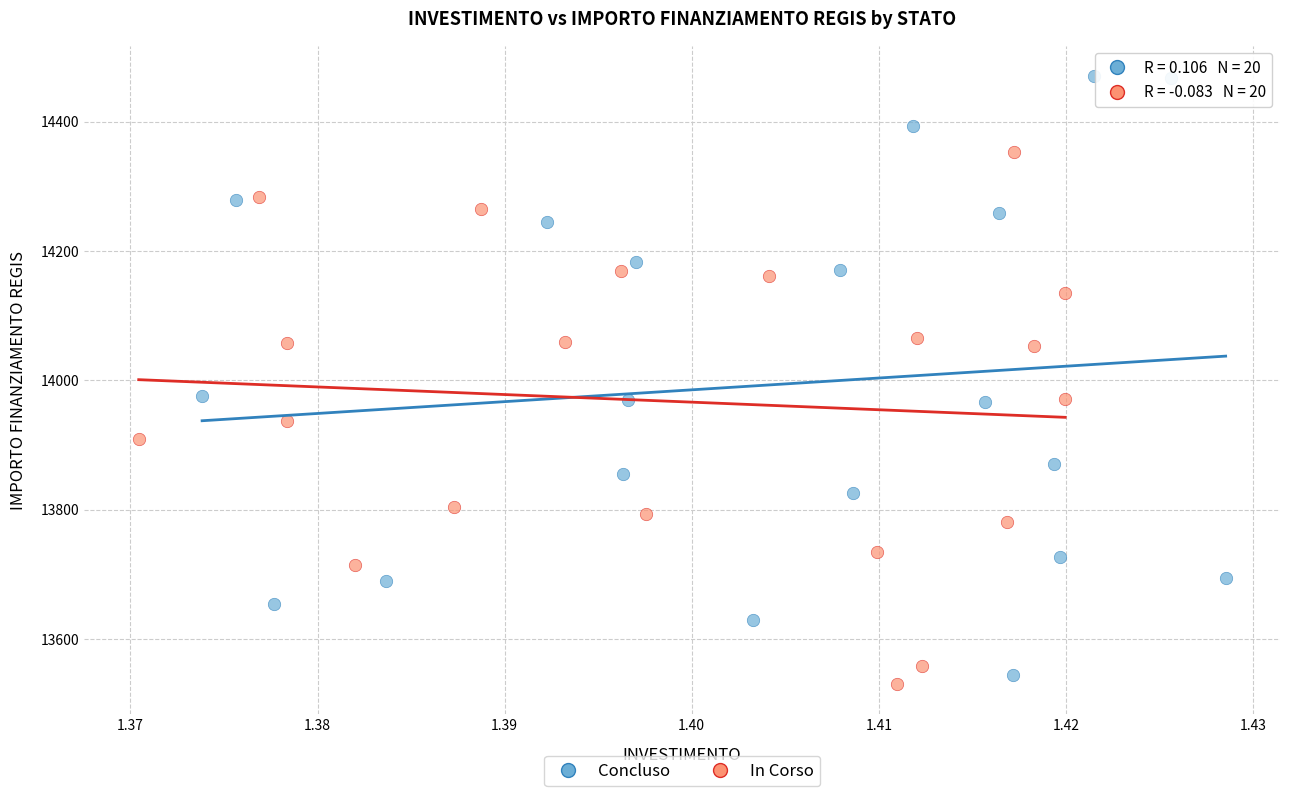

Which series reaches the minimum Y coordinate?

In Corso